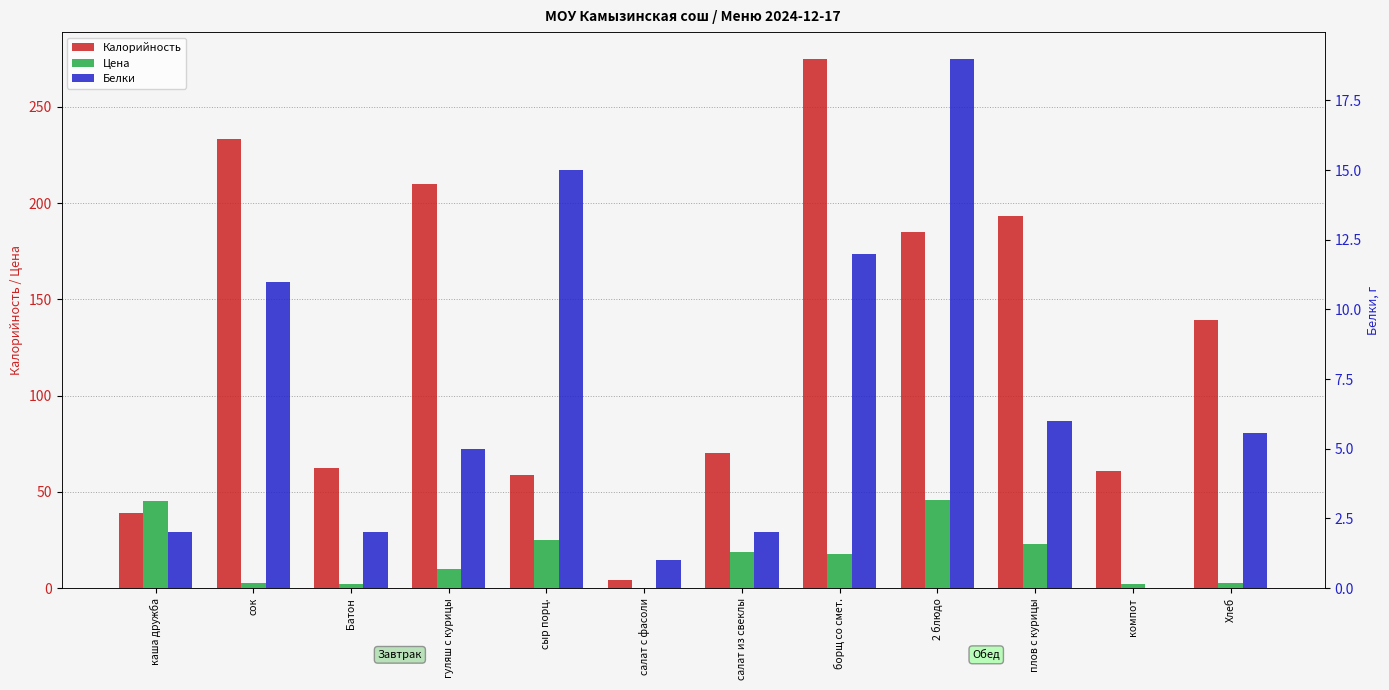

What is the approximate value of Калорийность at Батон?

62.5